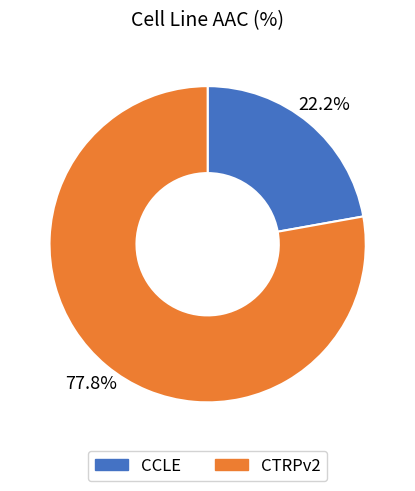

True or false: CCLE accounts for 29% of the total.

False